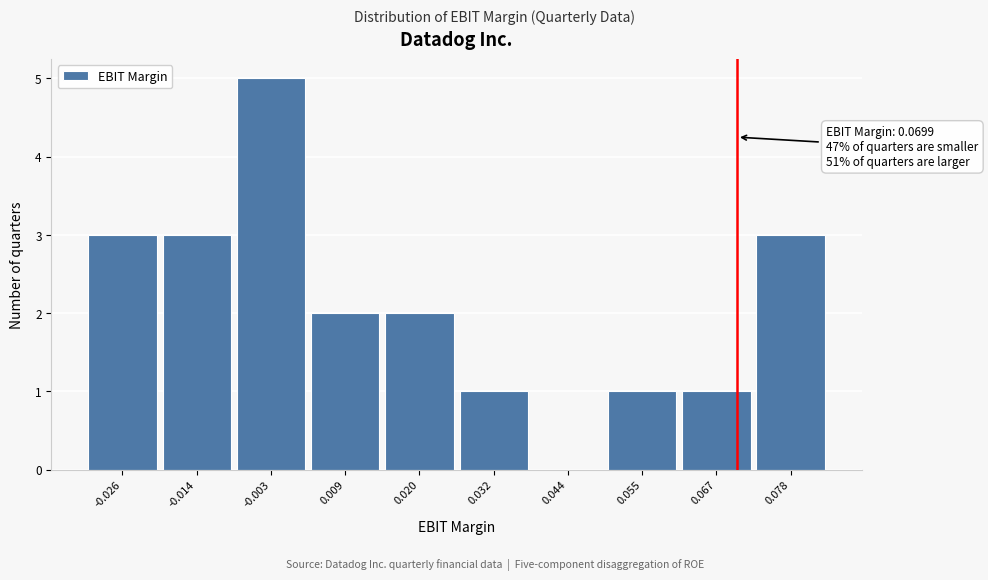

Over which range of the x-axis is the bar tallest?

-0.008 to 0.004